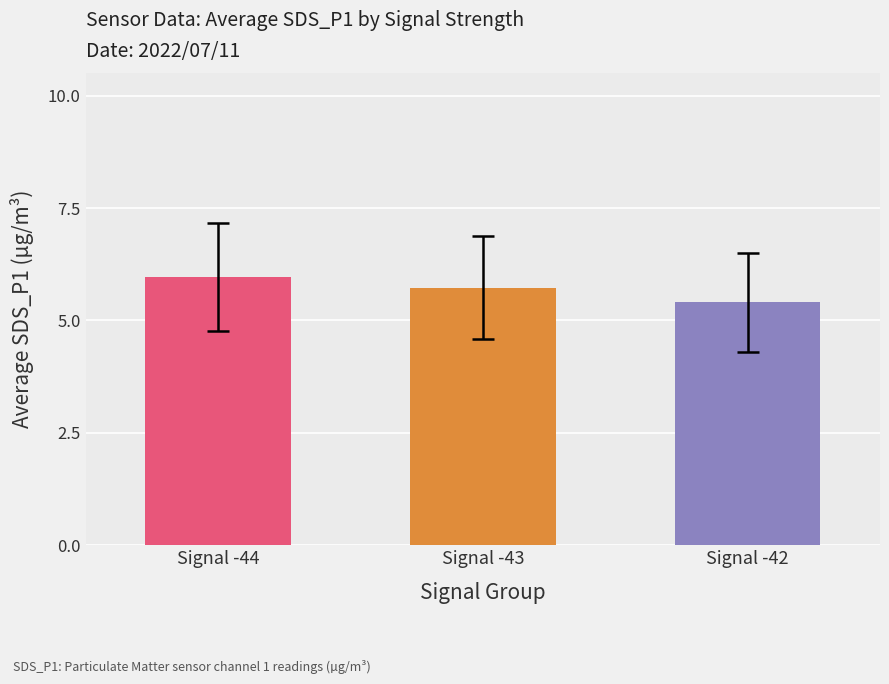

Which category has the lowest value across all series?

Signal -42